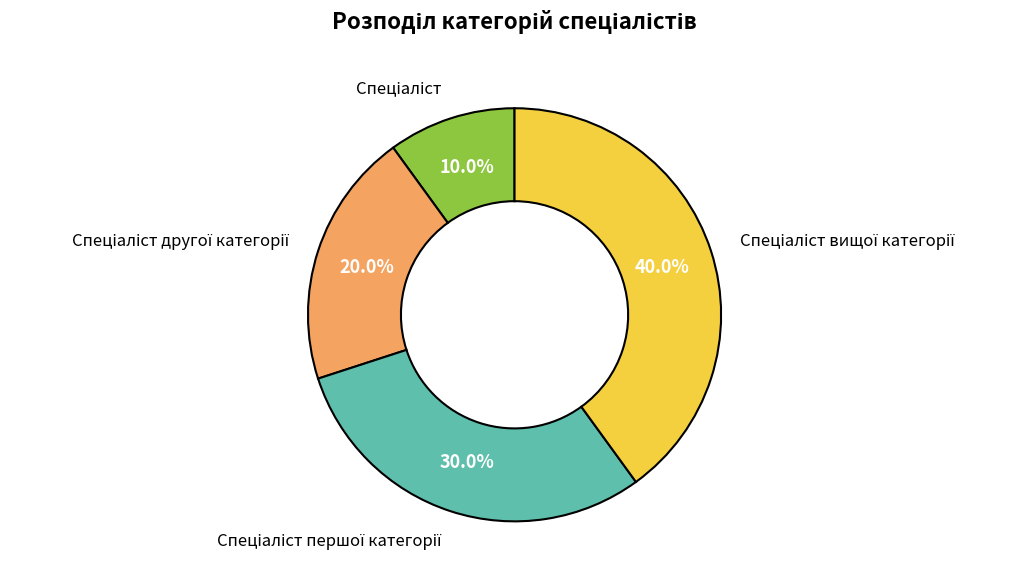

Count the number of slices in the pie.

4